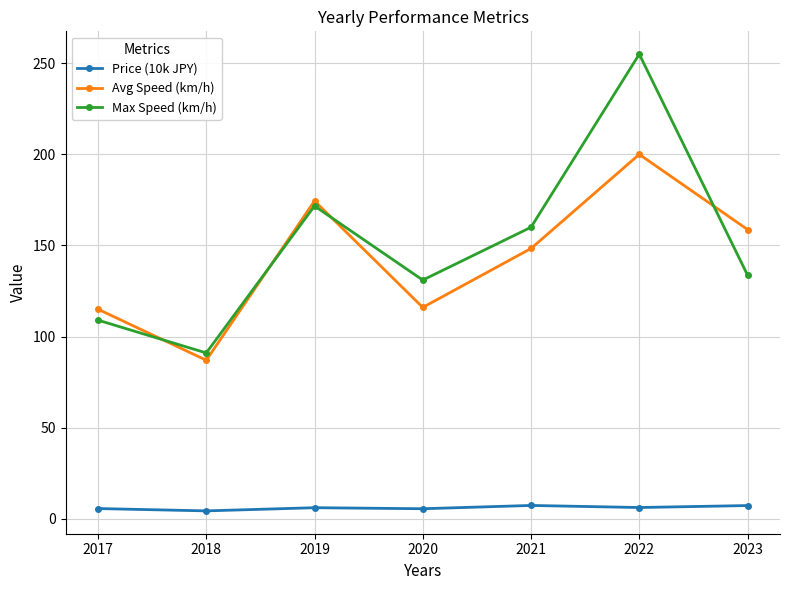

Which series has the widest spread of values?

Max Speed (km/h)